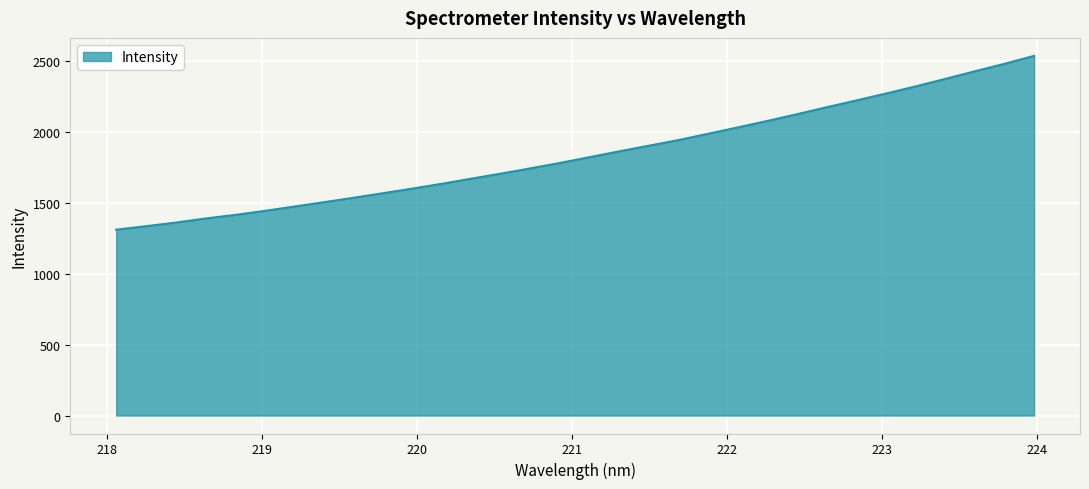

What is the maximum value shown in the chart?

2539.1